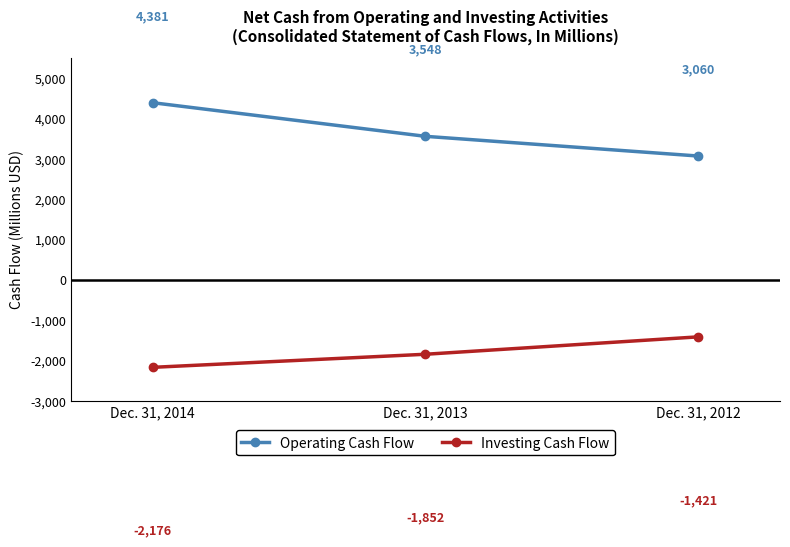

Rank the categories by Investing Cash Flow value from lowest to highest.

Dec. 31, 2014, Dec. 31, 2013, Dec. 31, 2012